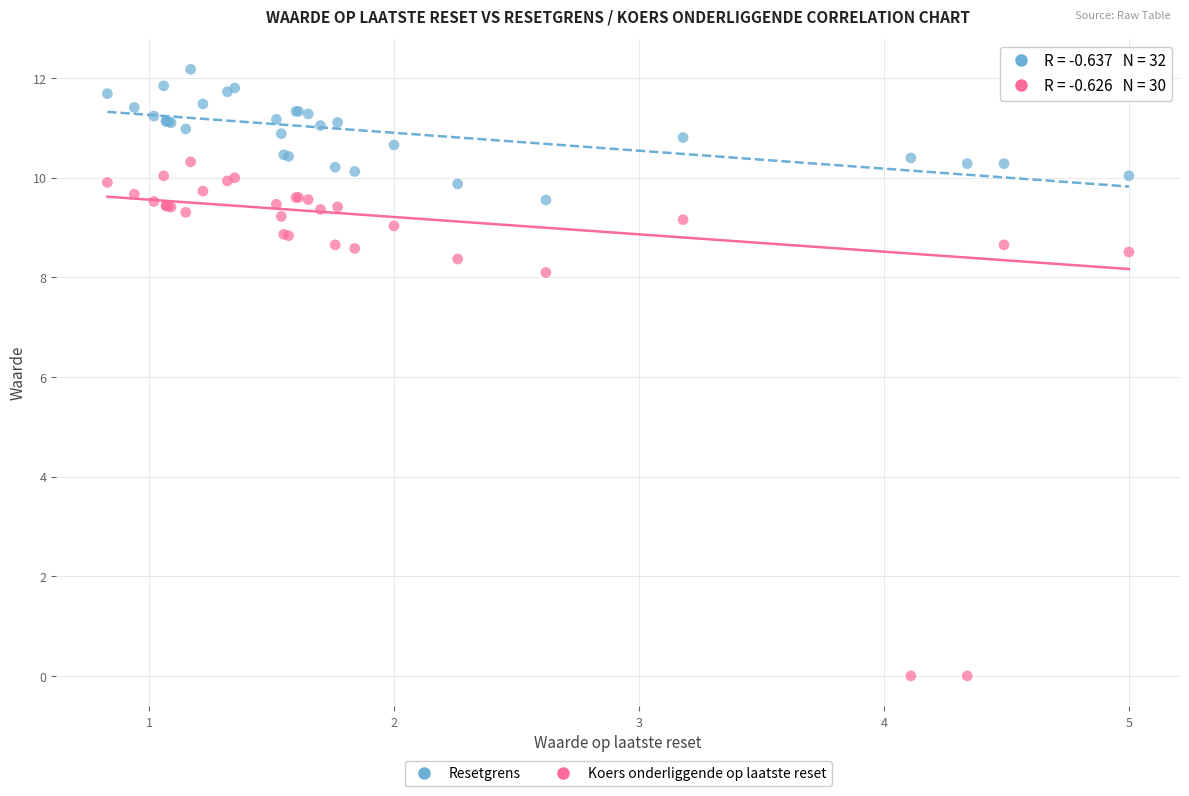

Across all series, what Y value is closest to 6?

8.1